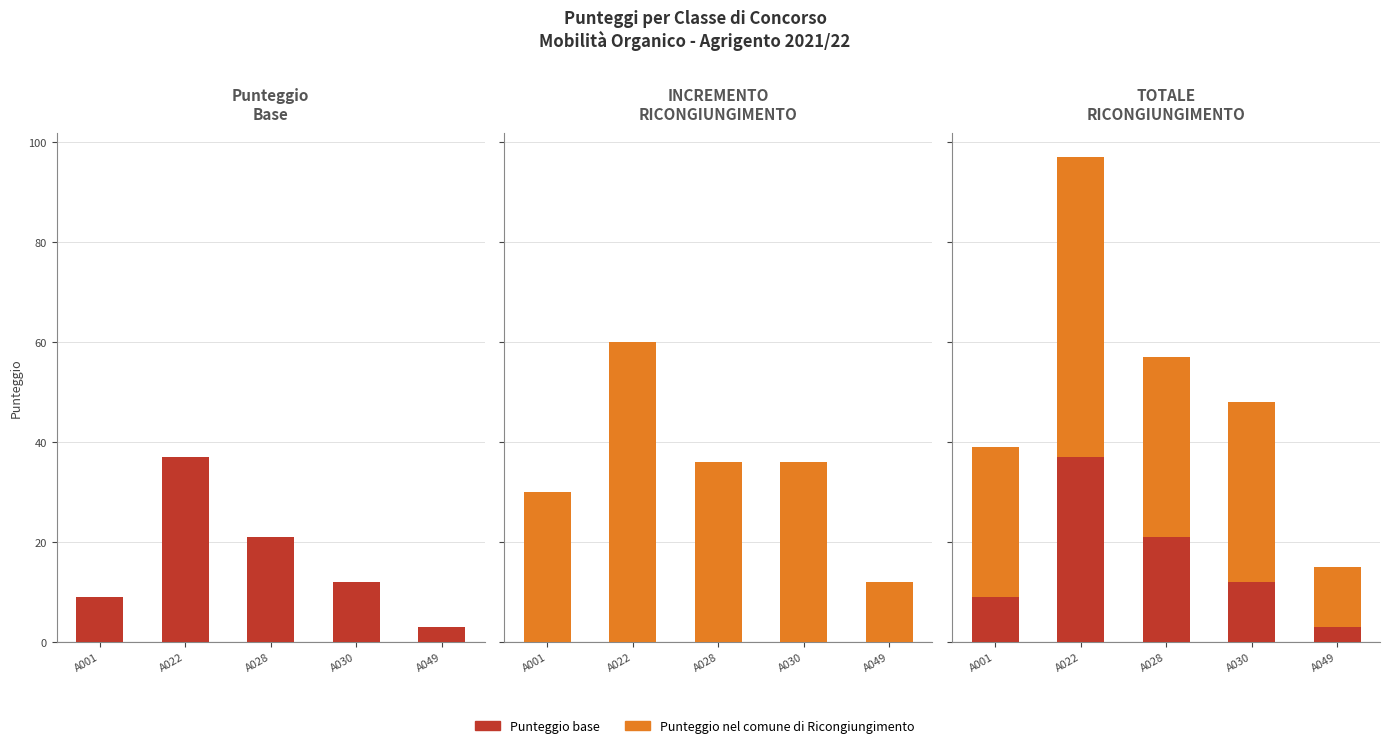

Reading left to right, transcribe all the data shown in this chart.

Punteggio base: A001=9	A022=37	A028=21	A030=12	A049=3
Punteggio base (neg): A001=0	A022=0	A028=0	A030=0	A049=0
Incremento Ricongiungimento: A001=30	A022=60	A028=36	A030=36	A049=12
Incremento (neg): A001=0	A022=0	A028=0	A030=0	A049=0